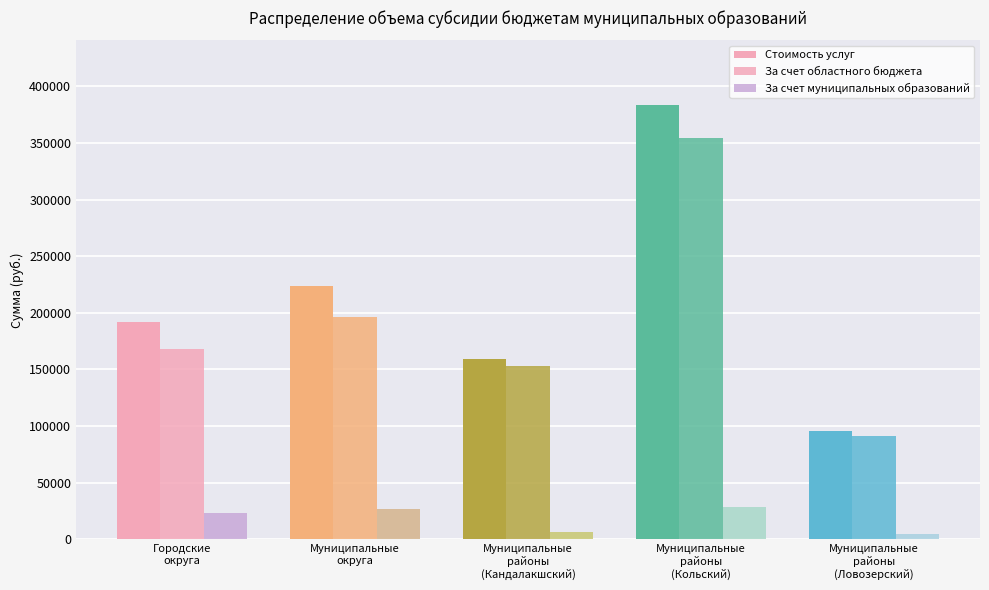

At which label does За счет муниципальных образований first exceed 23658?

Городские
округа